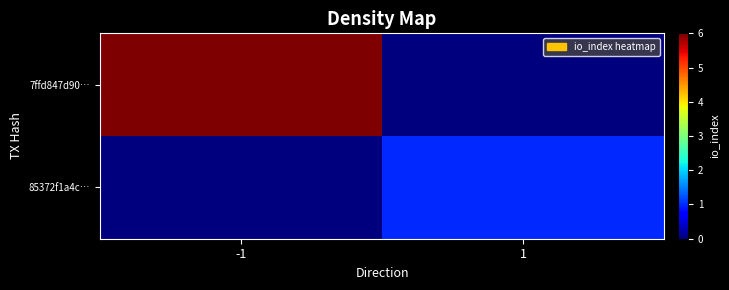

Rank the series by their average value, from lowest to highest.

85372f1a4c…, 7ffd847d90…